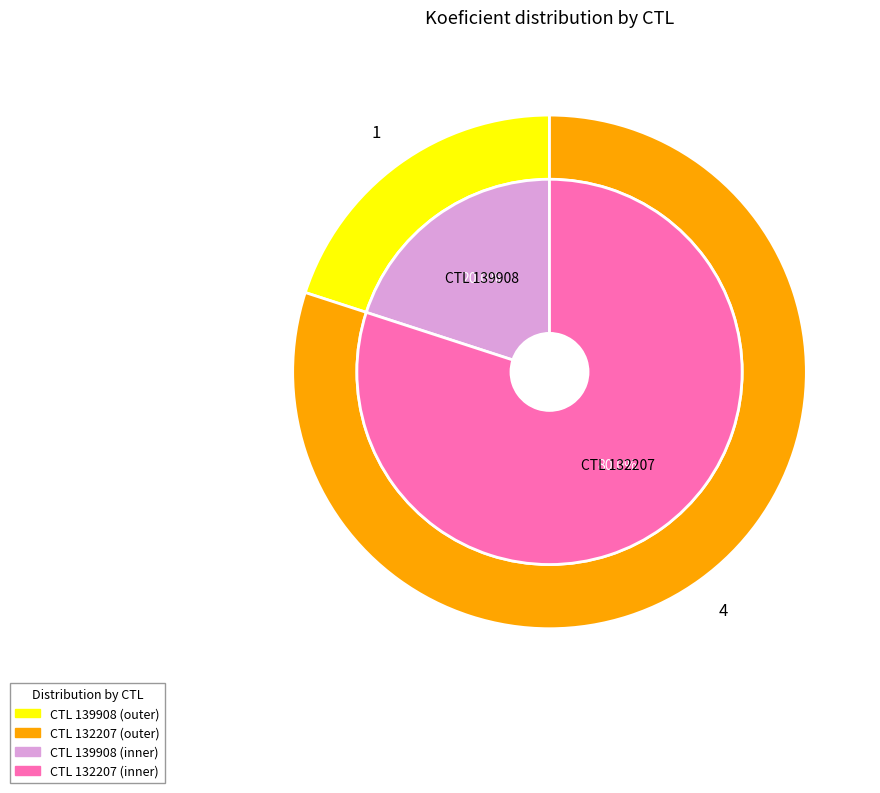

Does any single category account for the majority?

Yes